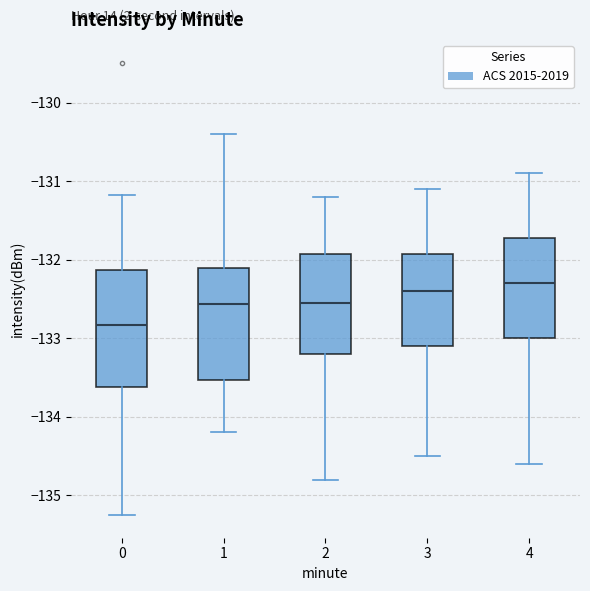

Which box's median line is the lowest?

0